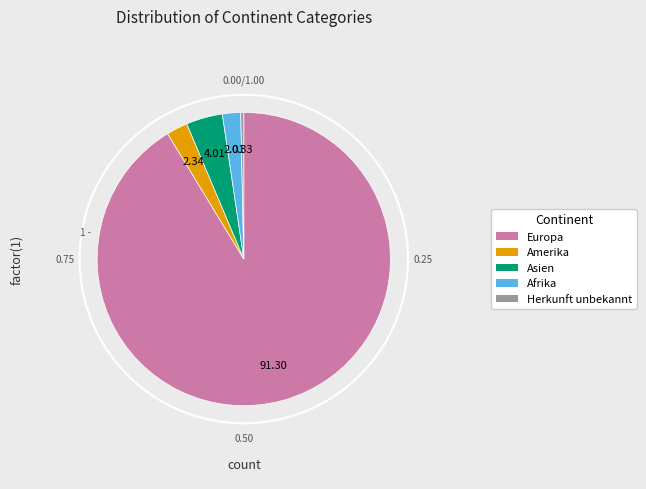

Is there any slice that represents more than half of the pie?

Yes